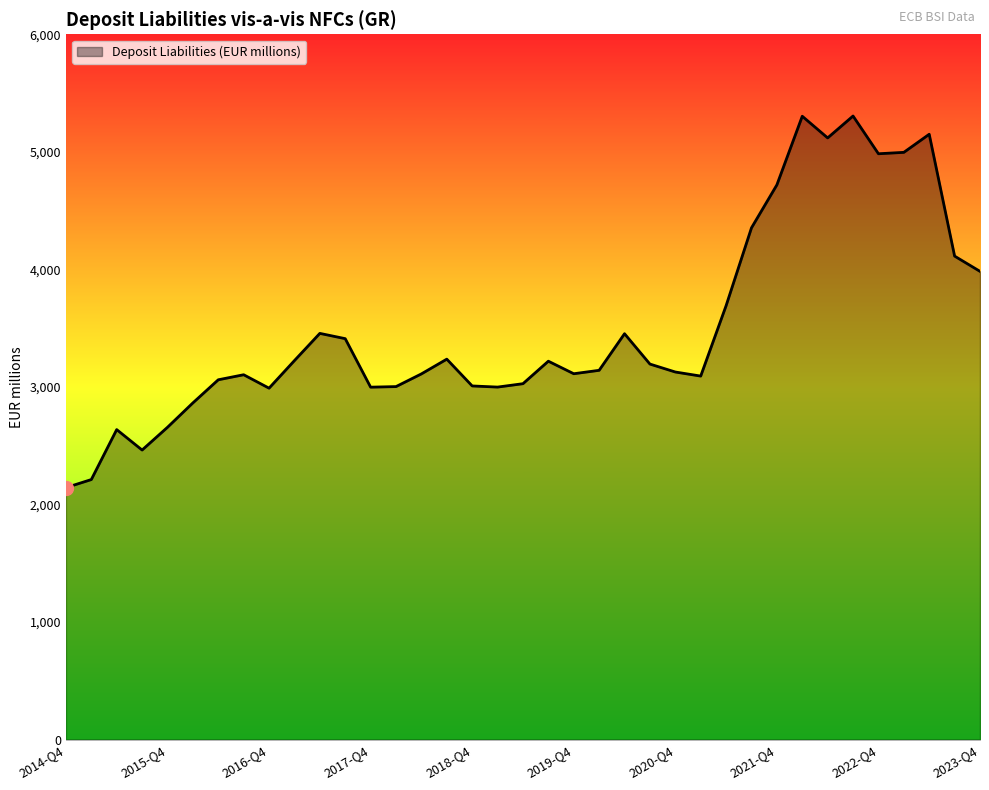

What is the minimum value shown in the chart?

2143.3